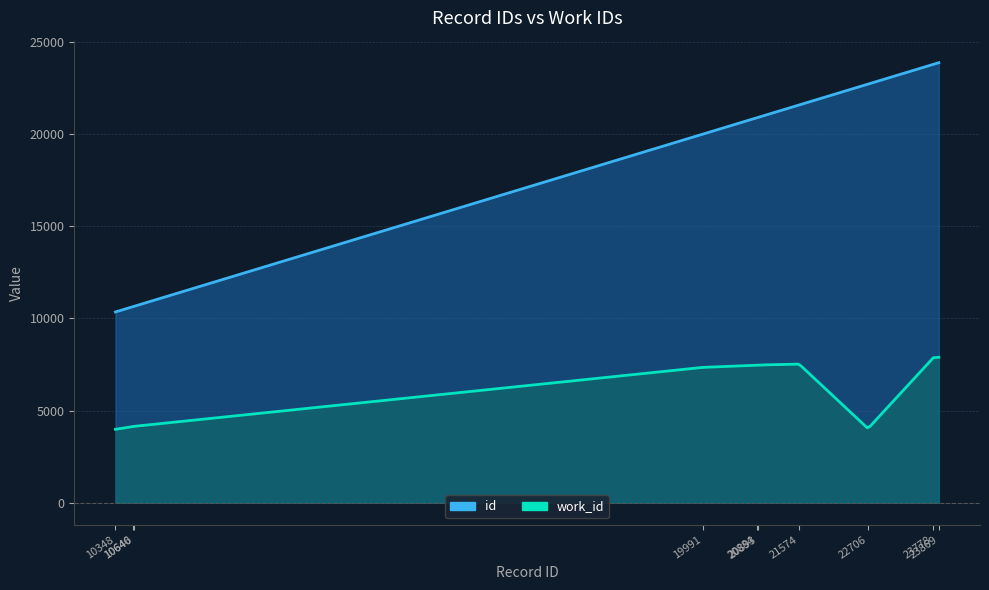

True or false: work_id has more than 1 interior local peaks.

False